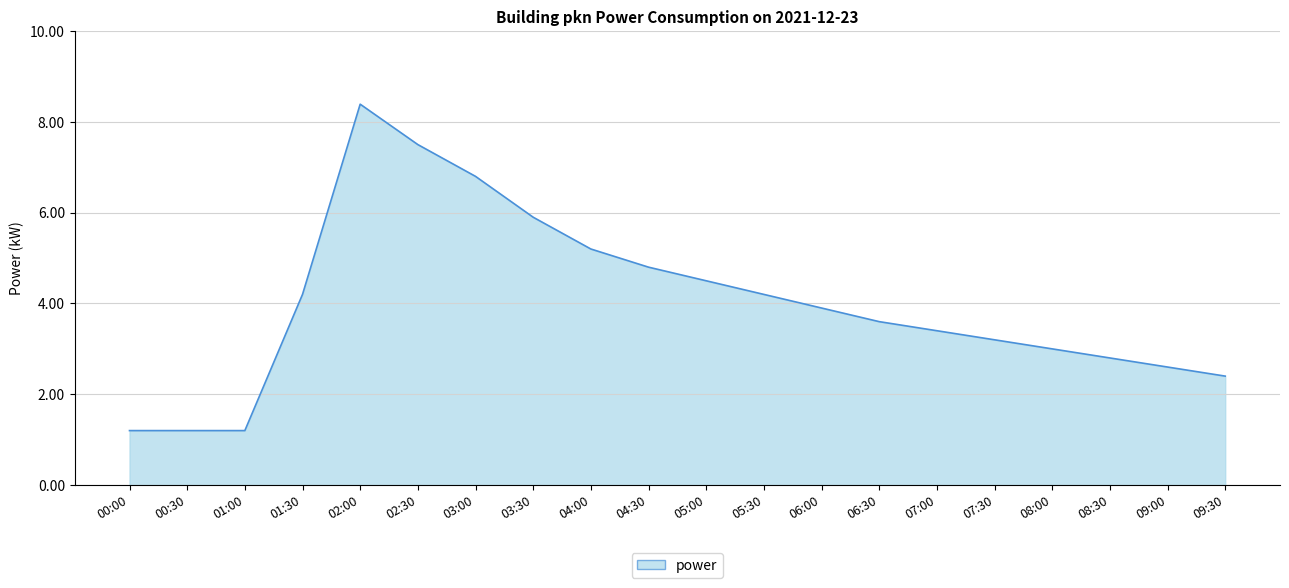

At which label does the data first exceed 3?

01:30